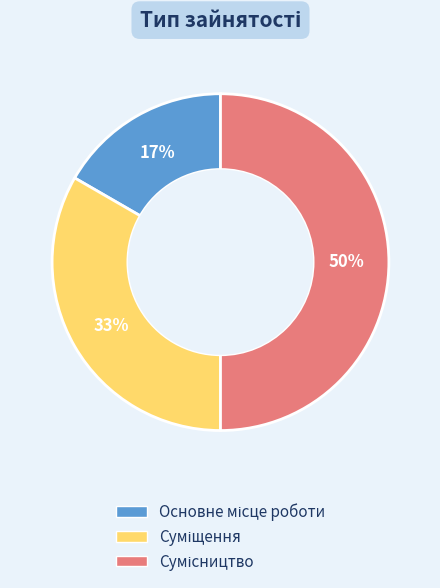

To the nearest percent, what is the average slice percentage?

33%